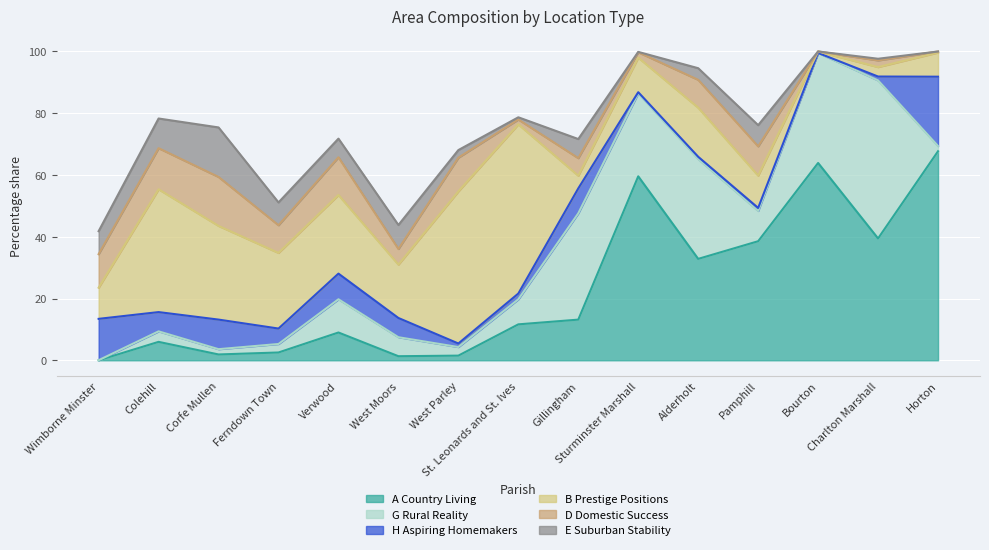

True or false: G Rural Reality and A Country Living intersect in this chart.

True